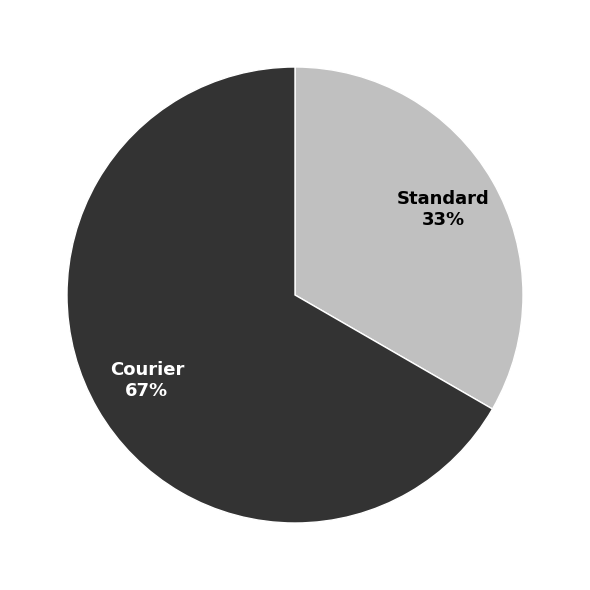

The Standard slice represents 33% of the pie. True or false?

True